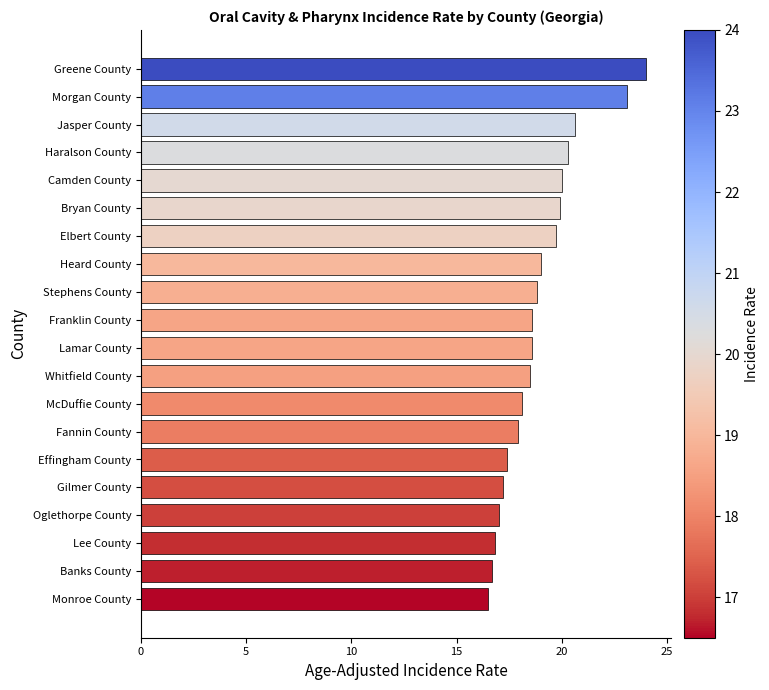

What is the maximum value shown in the chart?

24.0